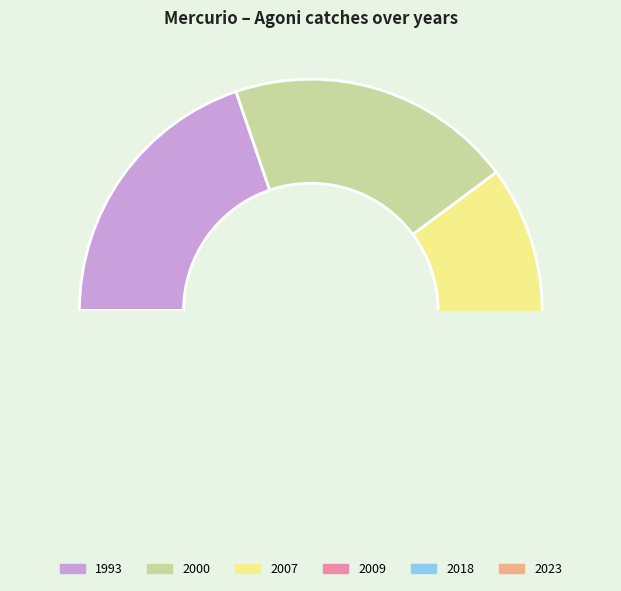

What is the change in value from 2007 to 2009?

-12.5